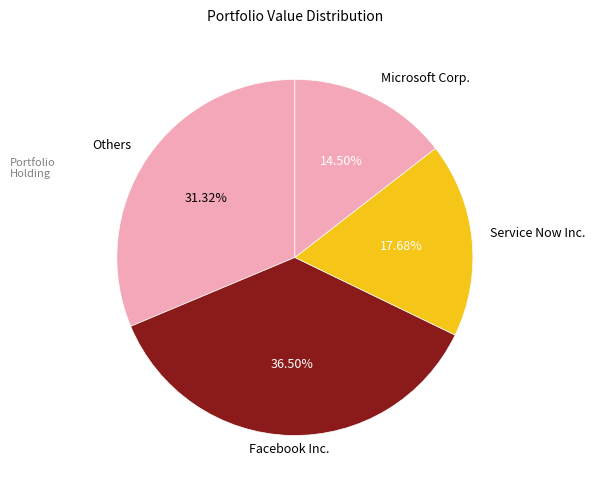

What is the largest slice in the pie chart?

Facebook Inc.